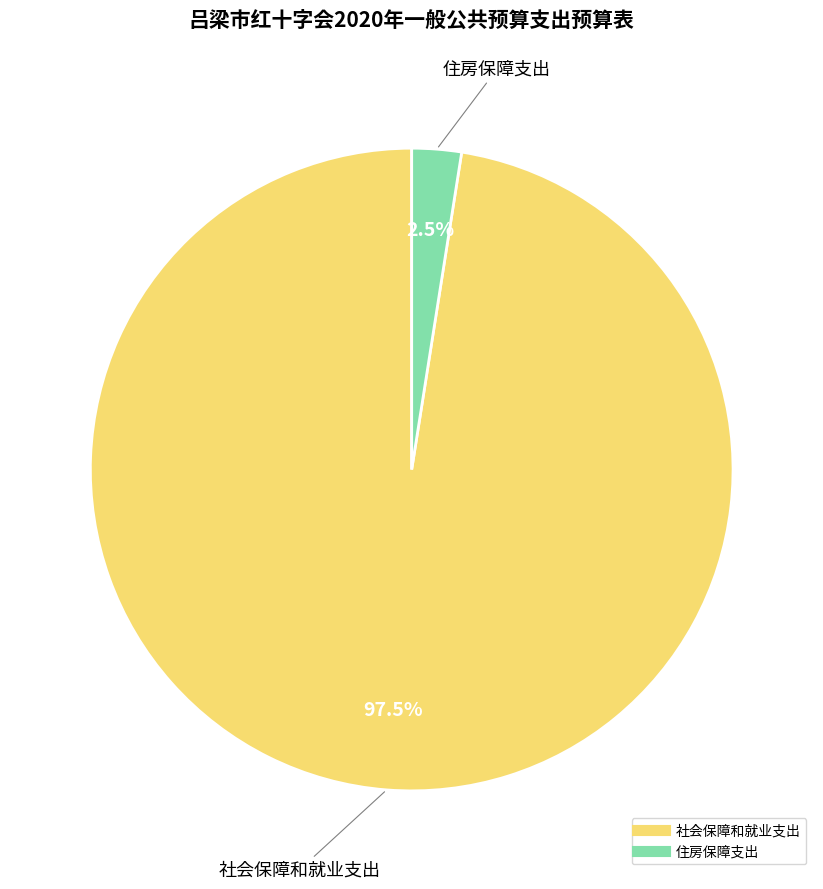

Count the number of slices in the pie.

2